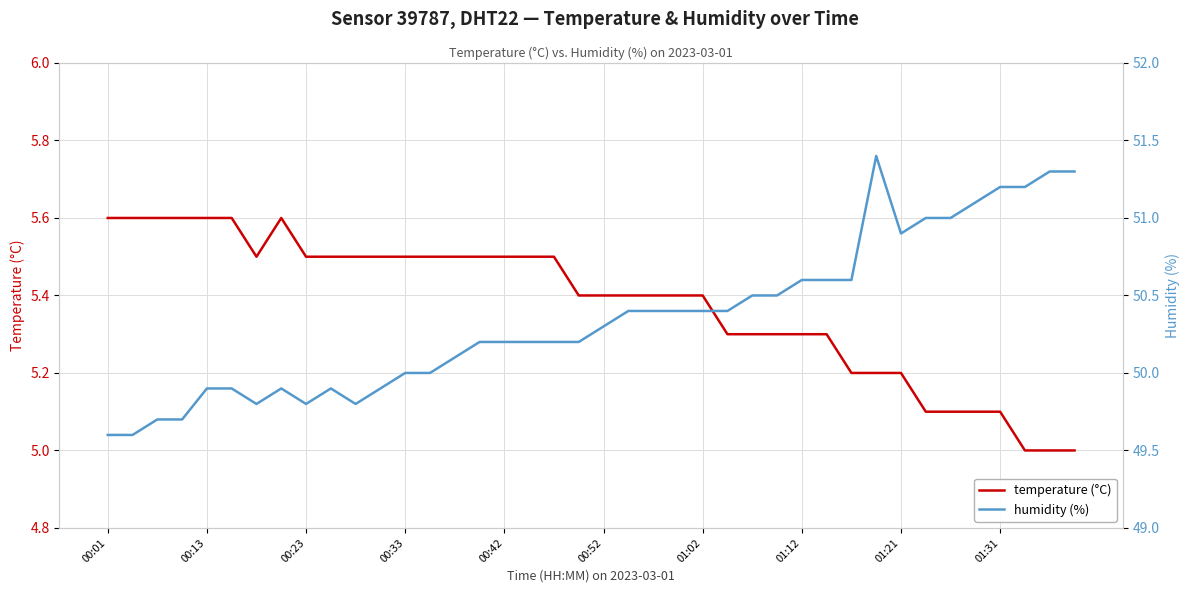

How many values in the temperature (°C) series exceed 5?

37